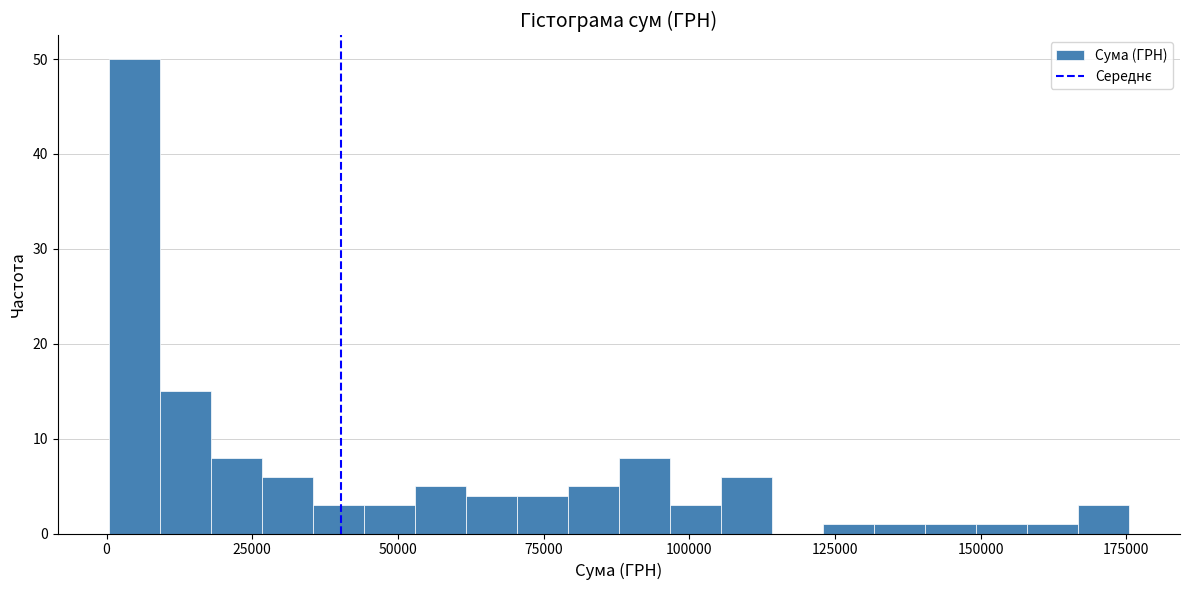

Read against the x-axis, roughly where is the centre of the tallest bar?

5000